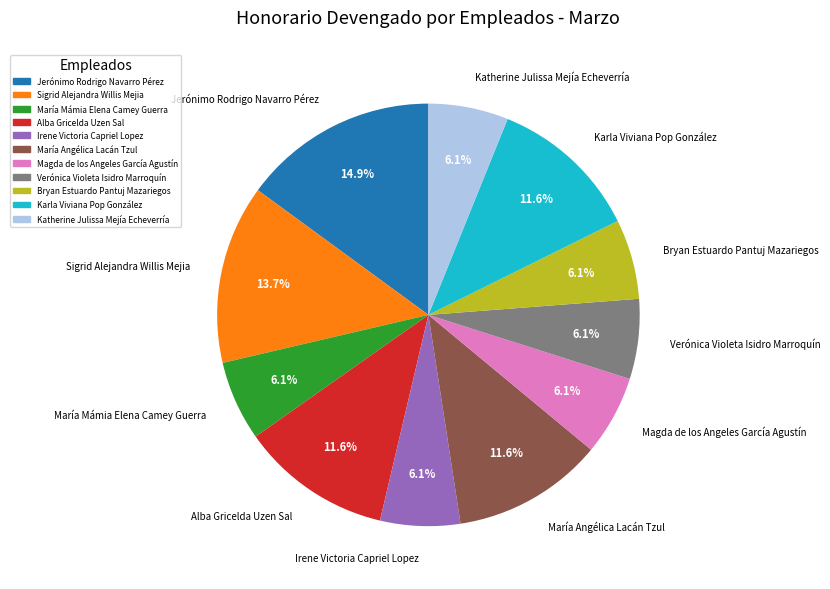

What is the total percentage of María Mámia Elena Camey Guerra and Sigrid Alejandra Willis Mejia?

19.8%